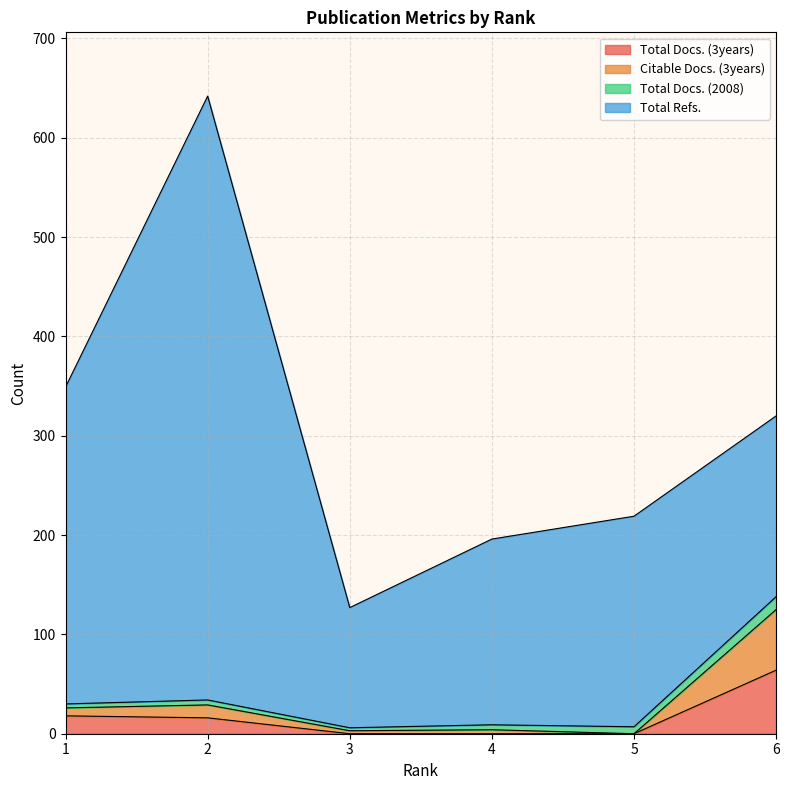

How many lines are shown in the chart?

4